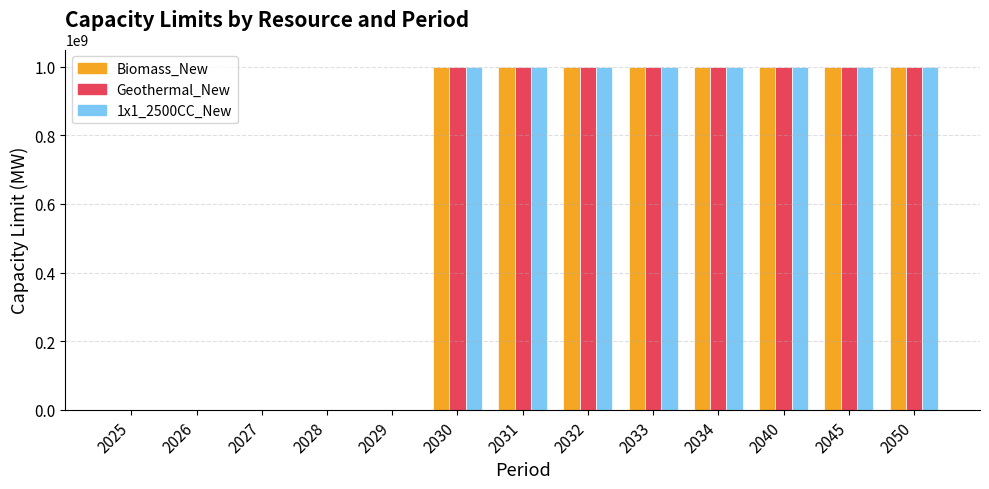

What is the maximum value shown in the chart?

999999999